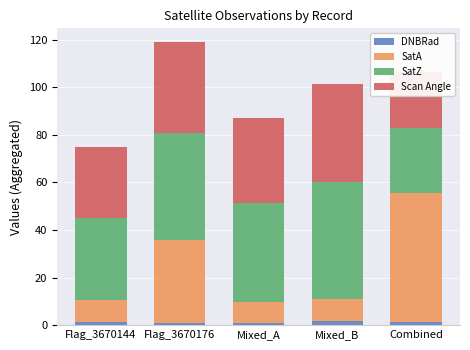

The SatA series shows 16.2 at Flag_3670144. True or false?

False